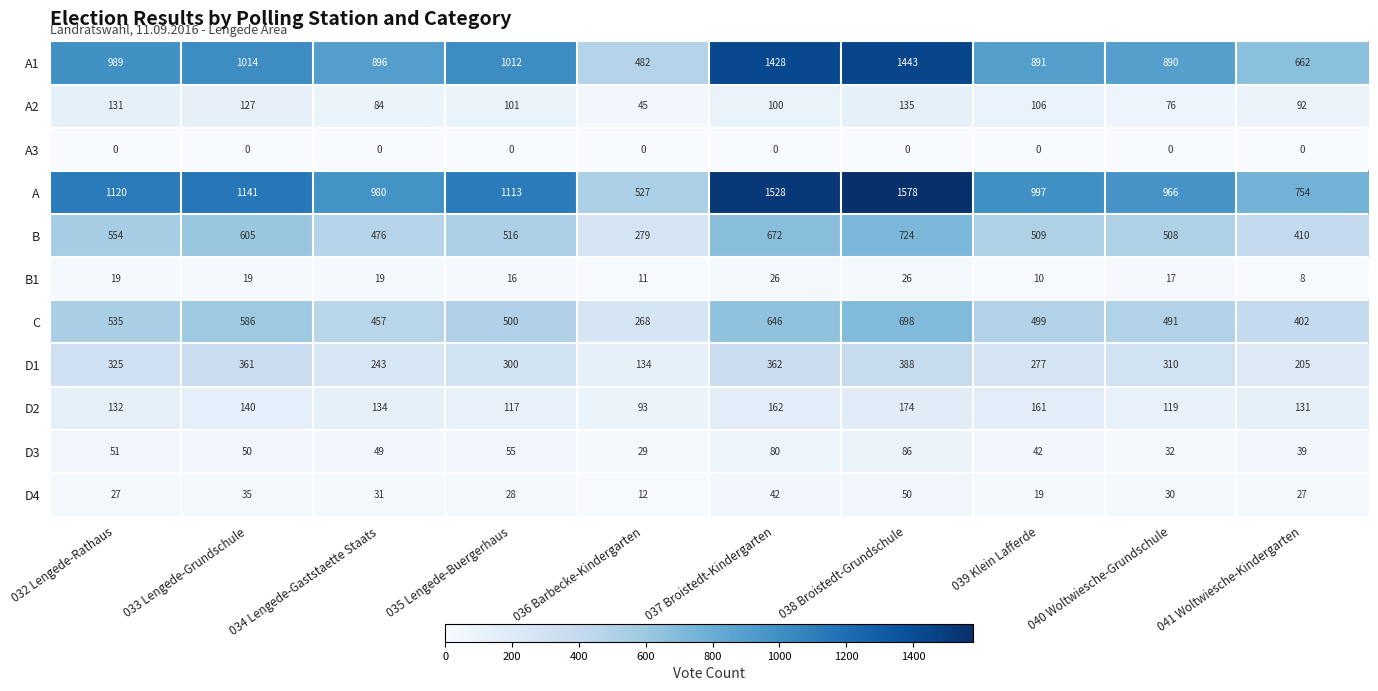

Rank the series at 038 Broistedt-Grundschule from highest to lowest value.

A, A1, B, C, D1, D2, A2, D3, D4, B1, A3